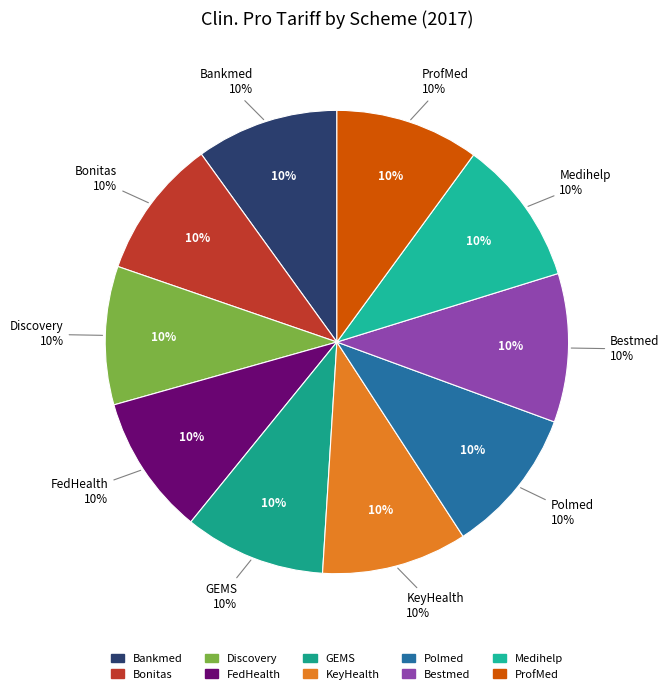

True or false: ProfMed accounts for 1% of the total.

False